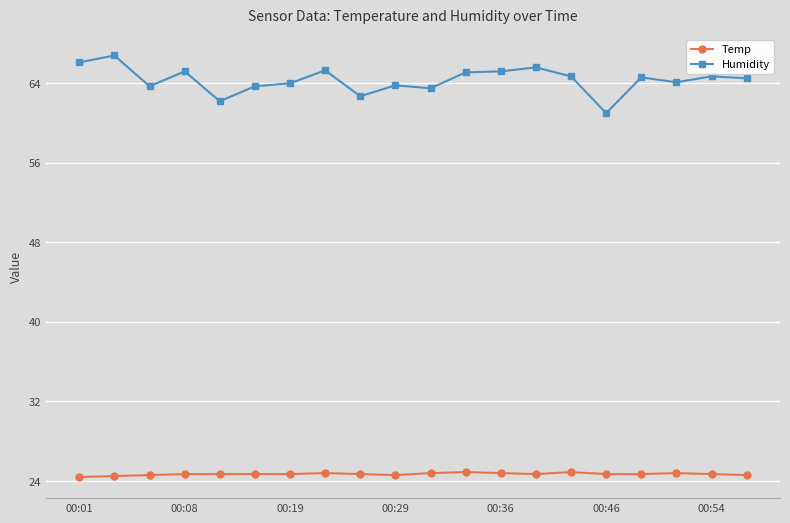

What is the lowest value of the Temp series?

24.4